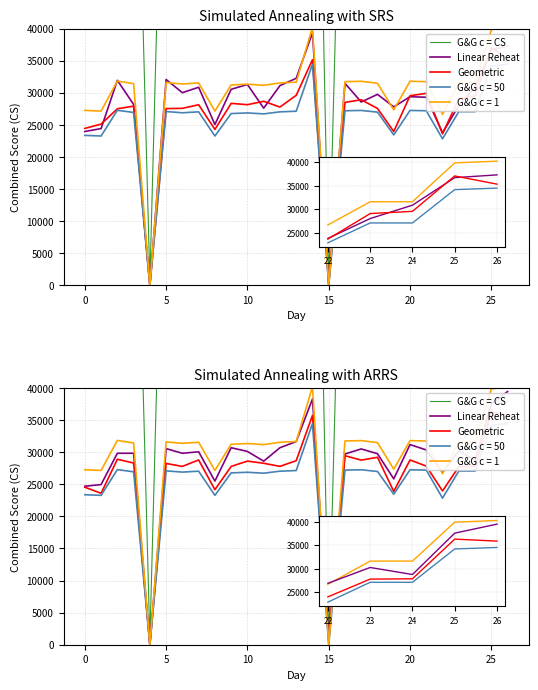

At how many categories does at least one series exceed 75776?

25